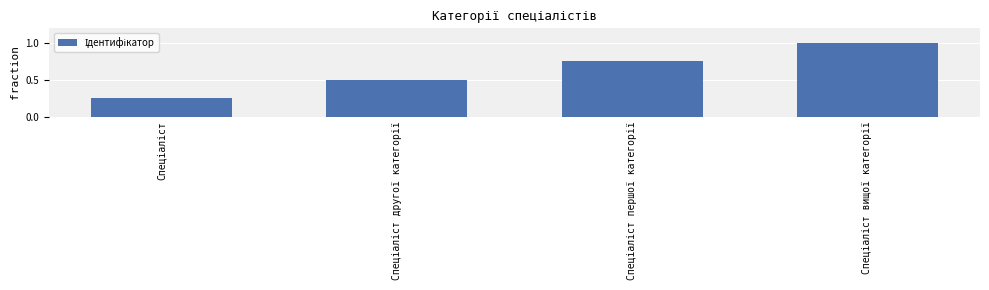

What is the difference between the maximum and second lowest values?

0.5